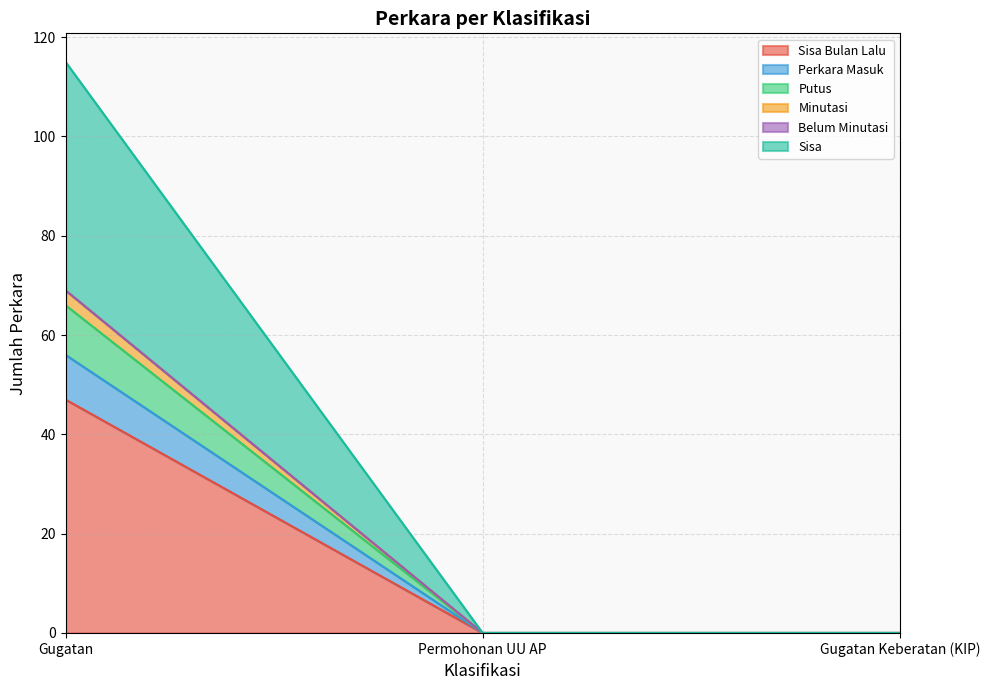

At which category is the sum across all series the highest?

Gugatan